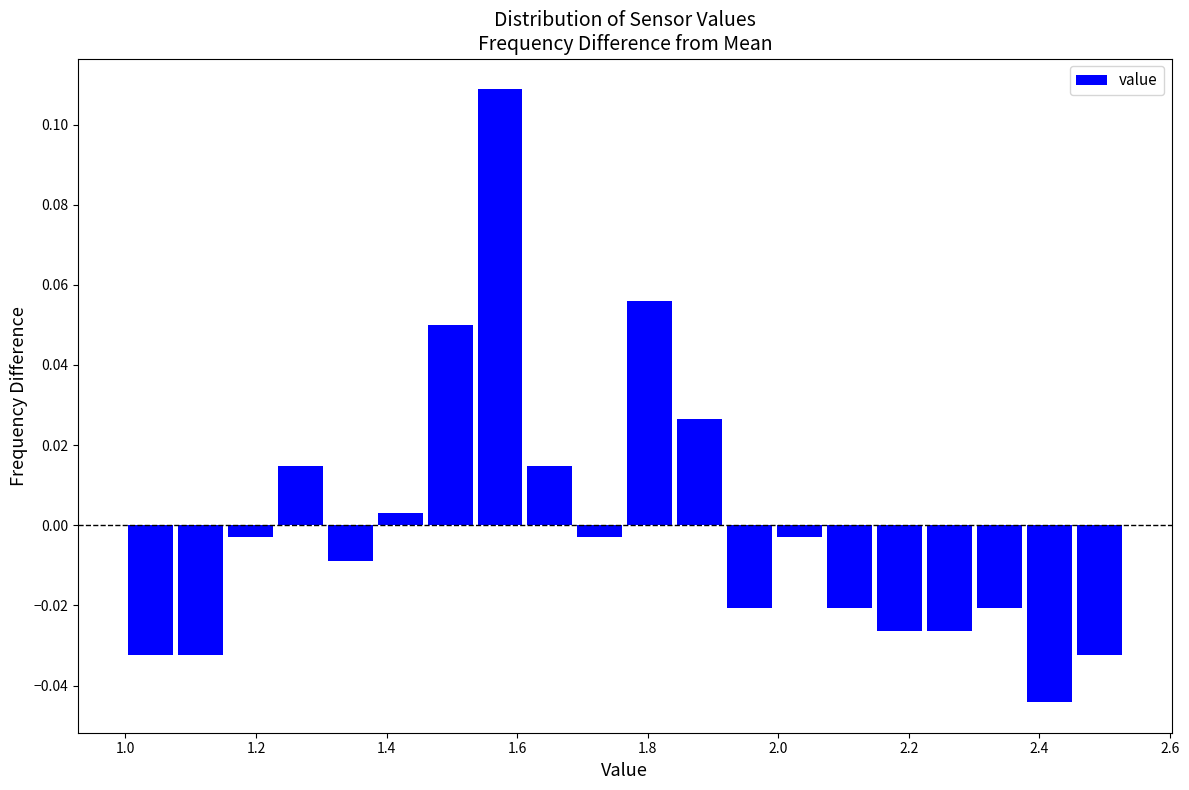

Around what value on the x-axis is the tallest bar? Give the approximate position of its centre, as read against the axis.

1.58